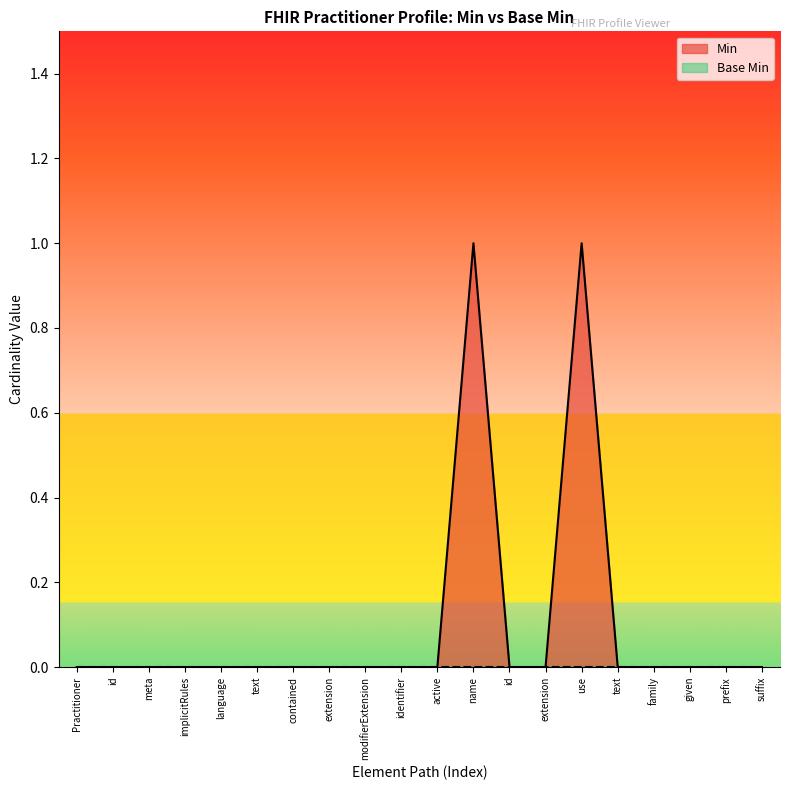

The value at text is 0. True or false?

True